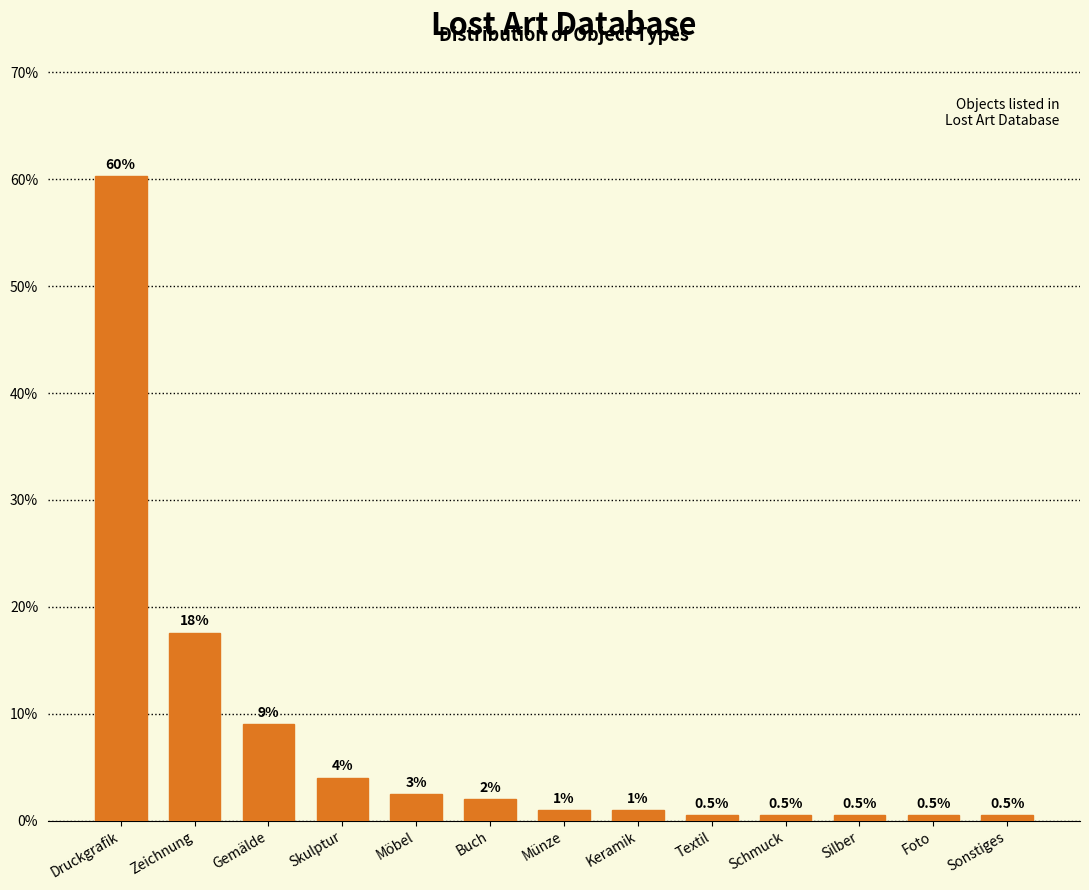

Reading right to left, what are all the values shown in this chart?

0.5	0.5	0.5	0.5	0.5	1.0	1.0	2.0	2.5	4.0	9.0	17.6	60.3